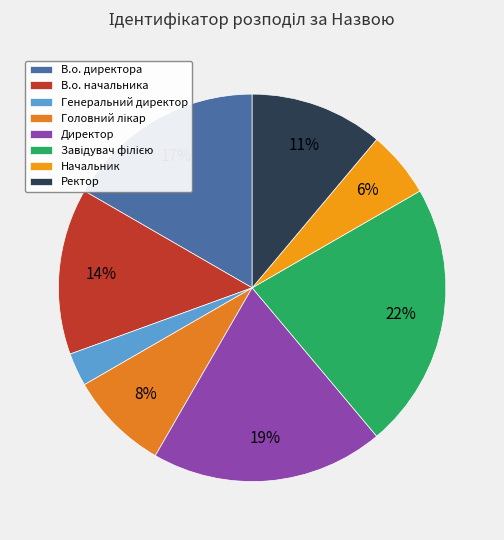

Rank the categories by value from highest to lowest.

Завідувач філією, Директор, В.о. директора, В.о. начальника, Ректор, Головний лікар, Начальник, Генеральний директор